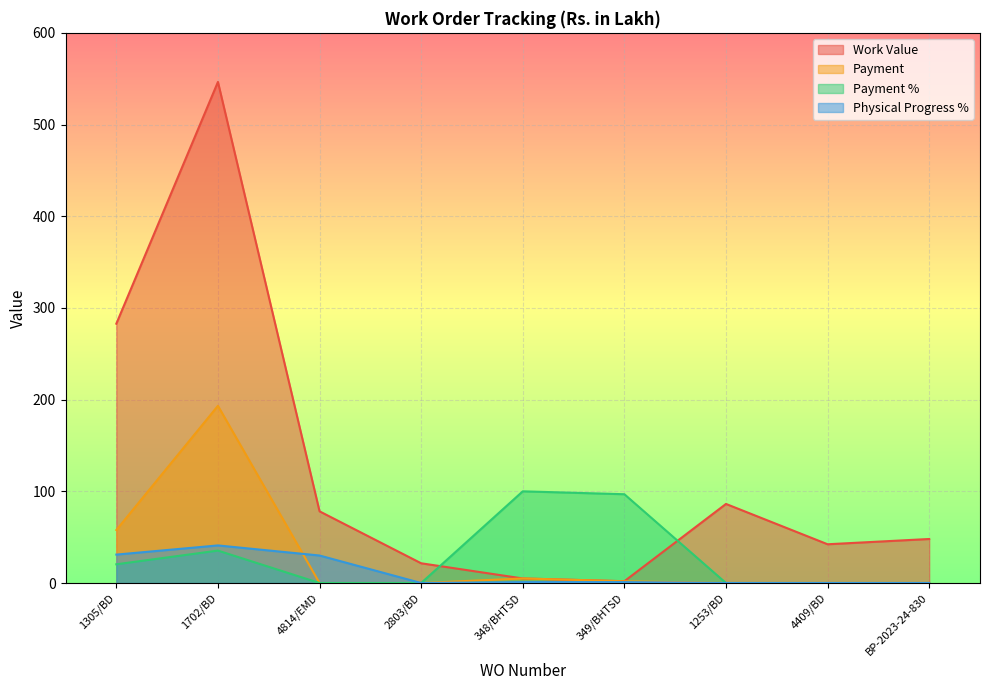

At how many categories does at least one series exceed 40?

8